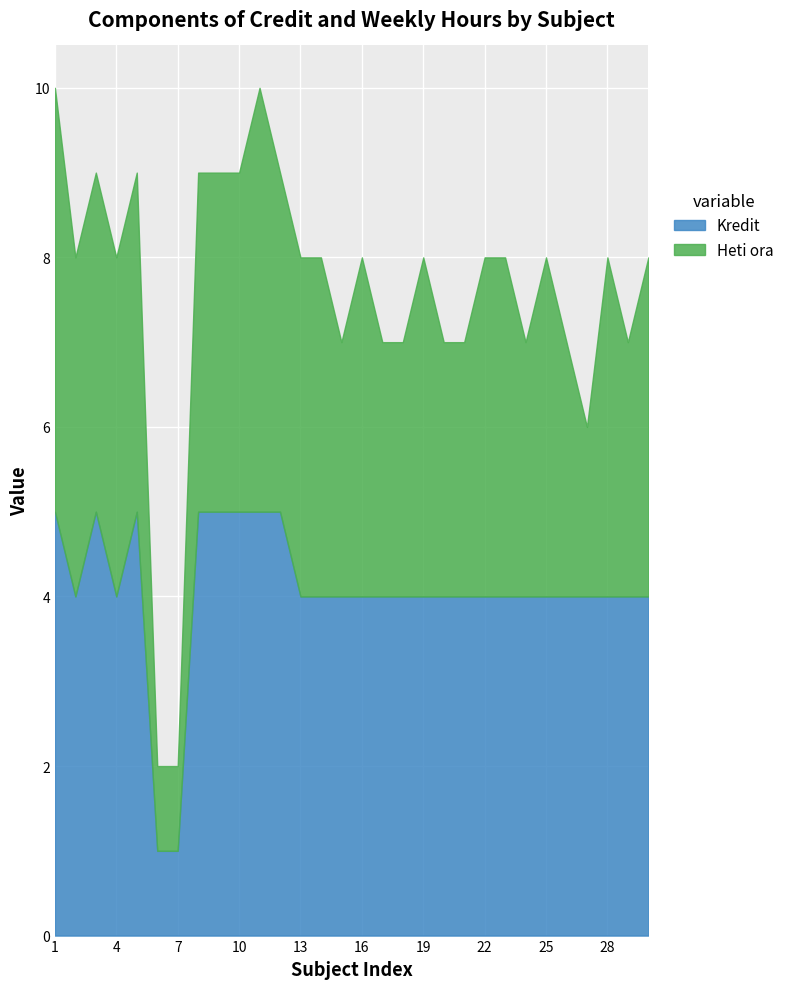

What value does the Heti ora series have at 25?

4